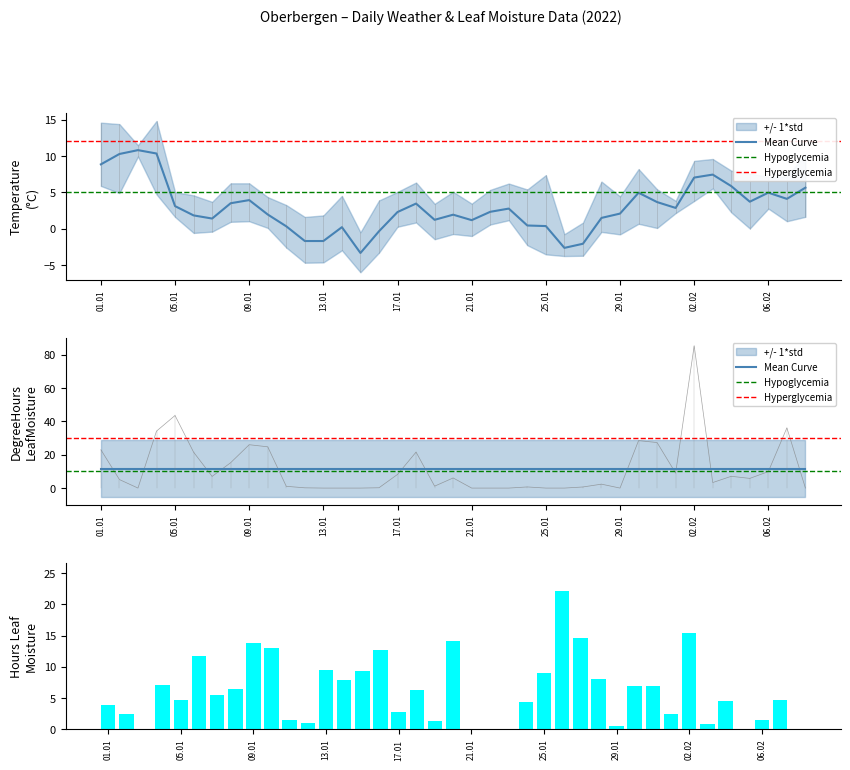

What is the spread (max minus min) of values at 38?

5.6